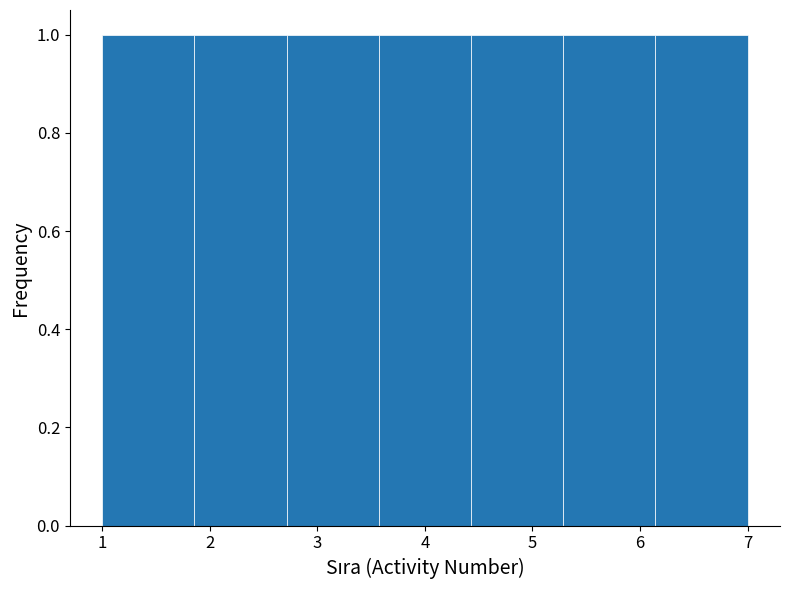

Reading left to right, transcribe this chart: for each bar, give the range it covers on the x-axis and its height. Neither the bar edges nor the heights are printed on the chart, so give them approximately, as read against the axes.

1.0 to 1.9: 1
1.9 to 2.7: 1
2.7 to 3.6: 1
3.6 to 4.4: 1
4.4 to 5.3: 1
5.3 to 6.1: 1
6.1 to 7.0: 1